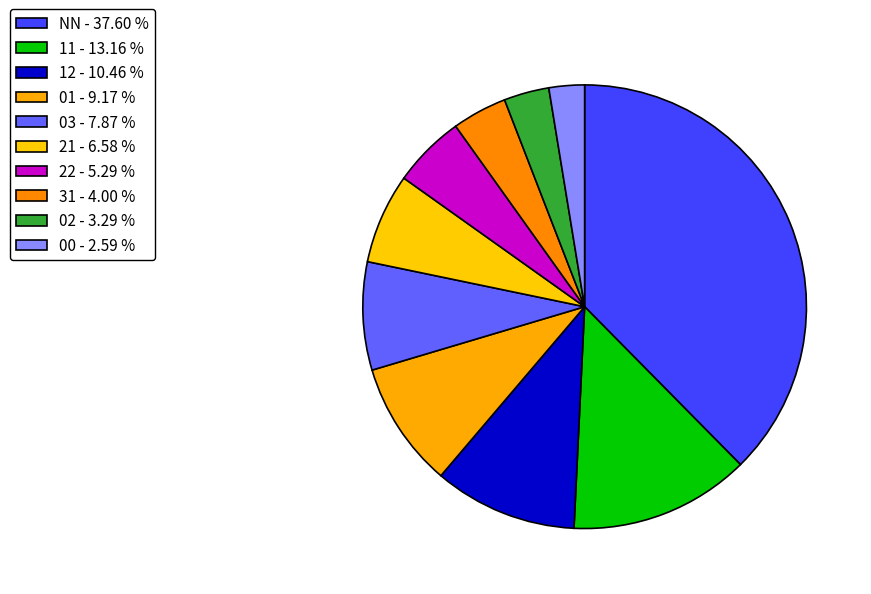

How many slices are in this pie chart?

10